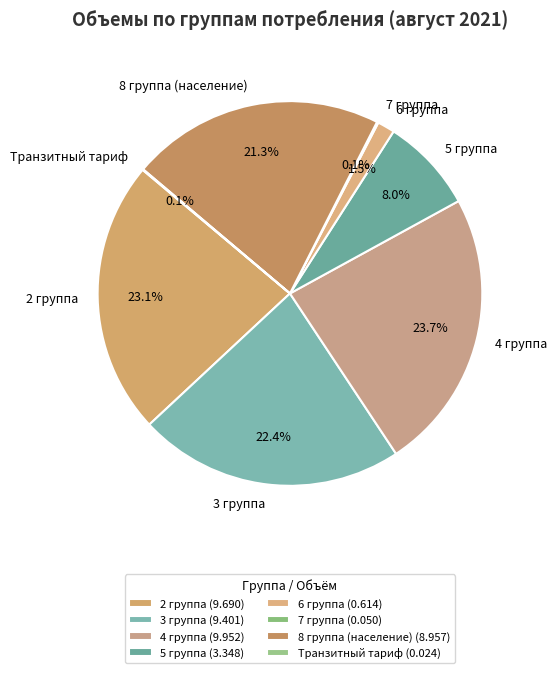

The 2 группа slice represents 23% of the pie. True or false?

True